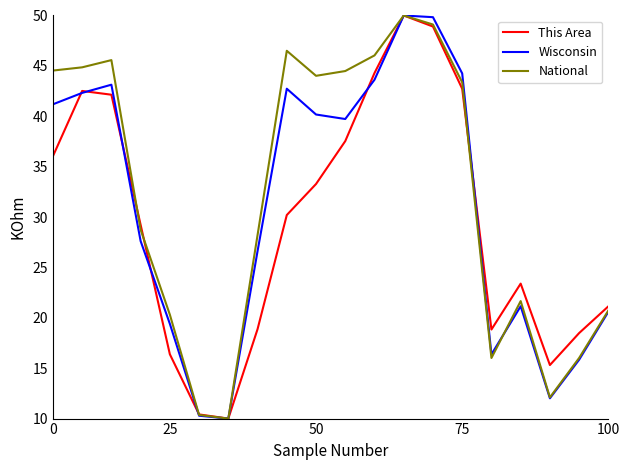

What is the greatest value displayed?

50.0